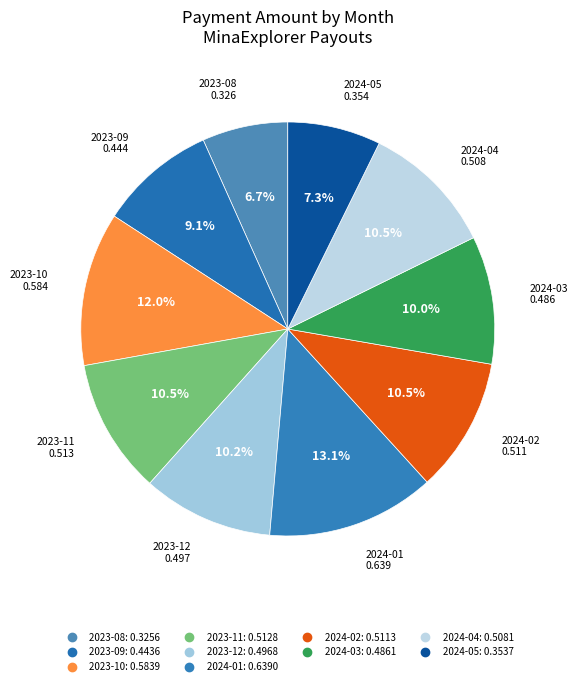

How many slices are in this pie chart?

10